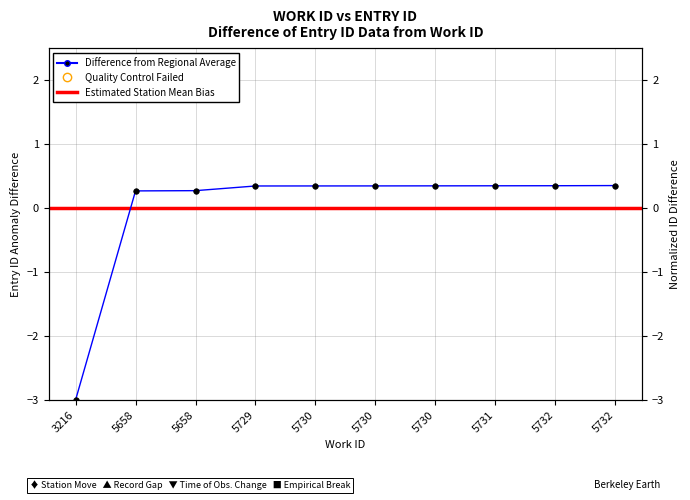

Does the chart have visible grid lines?

Yes